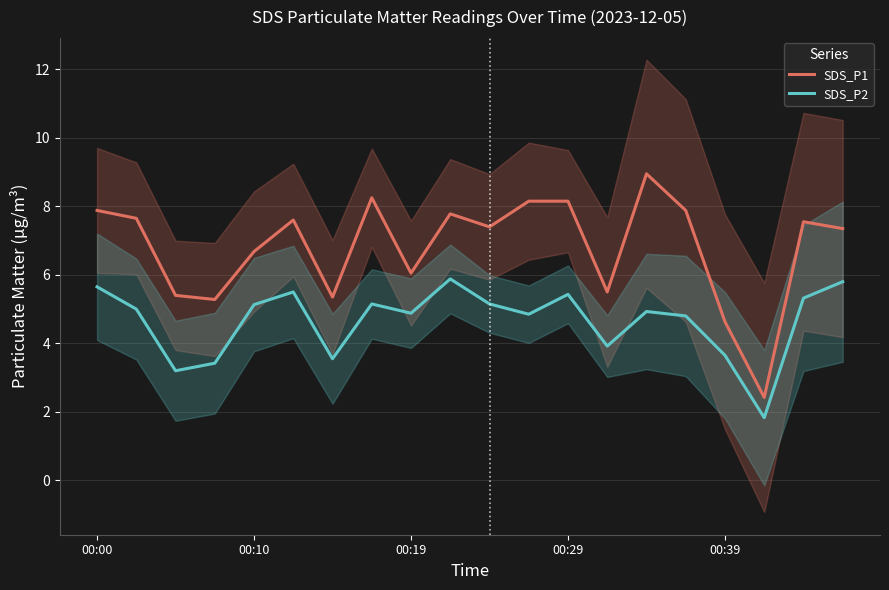

Is this an area chart (filled region under the line)?

No